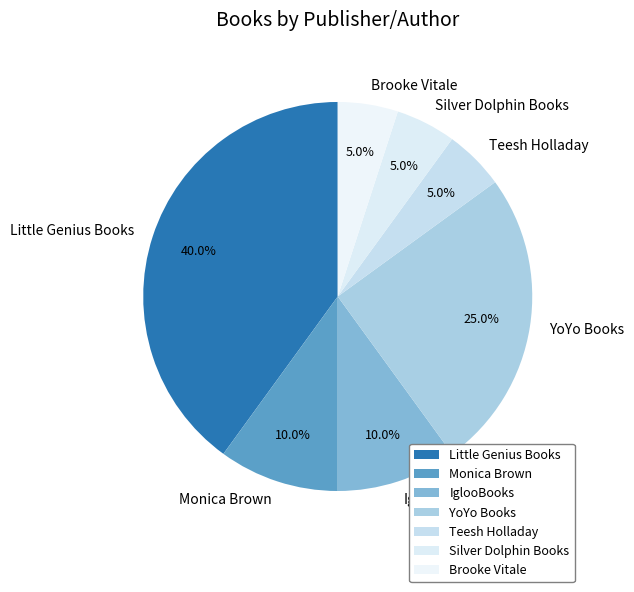

What is the ratio of the value at Brooke Vitale to the value at Monica Brown?

0.5